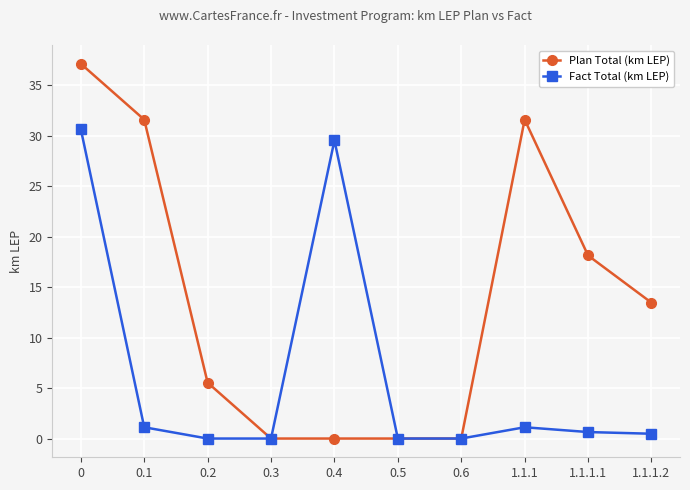

Is the value of Fact Total (km LEP) at 0.2 greater than the value of Plan Total (km LEP) at 1.1.1.2?

No